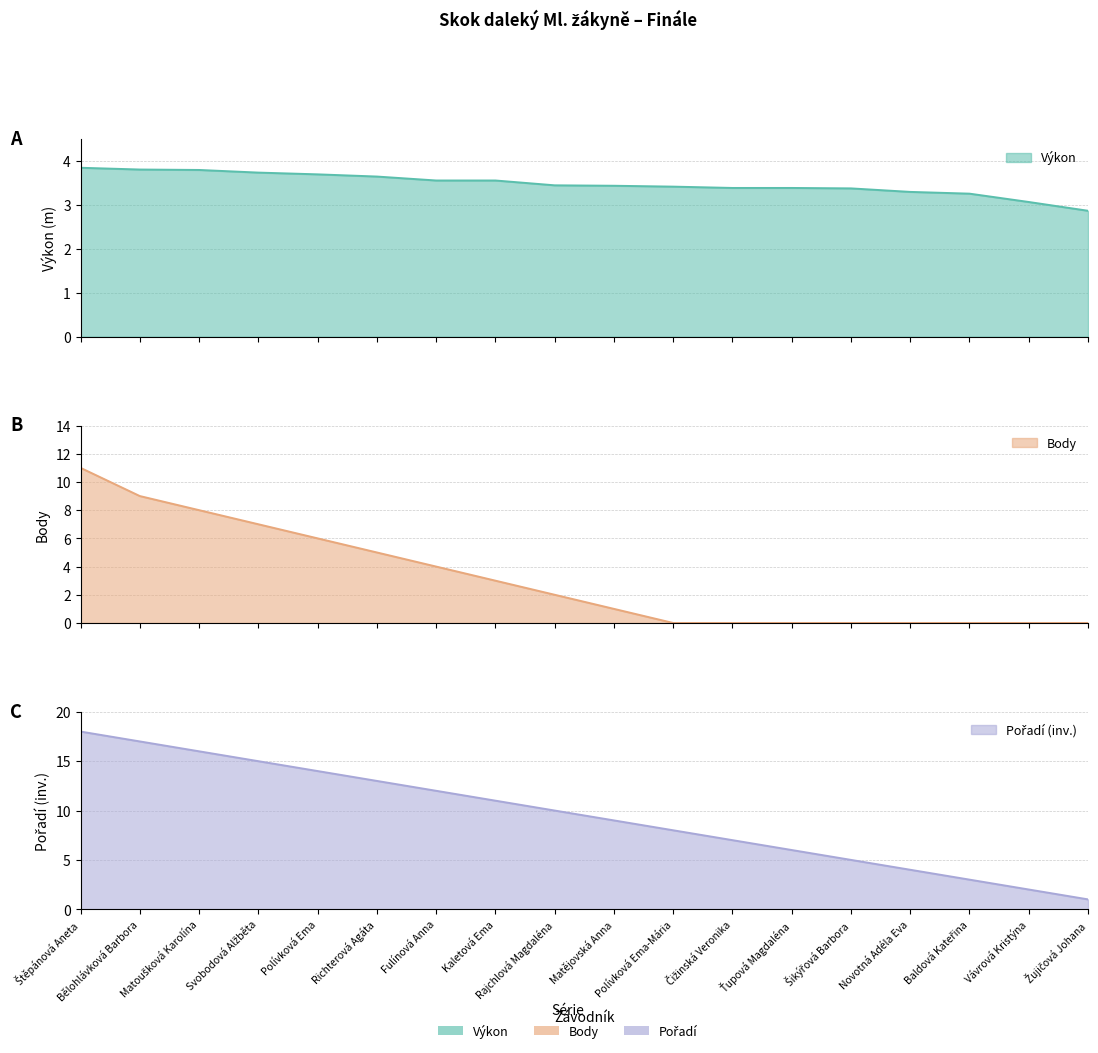

True or false: Pořadí and Výkon intersect in this chart.

True